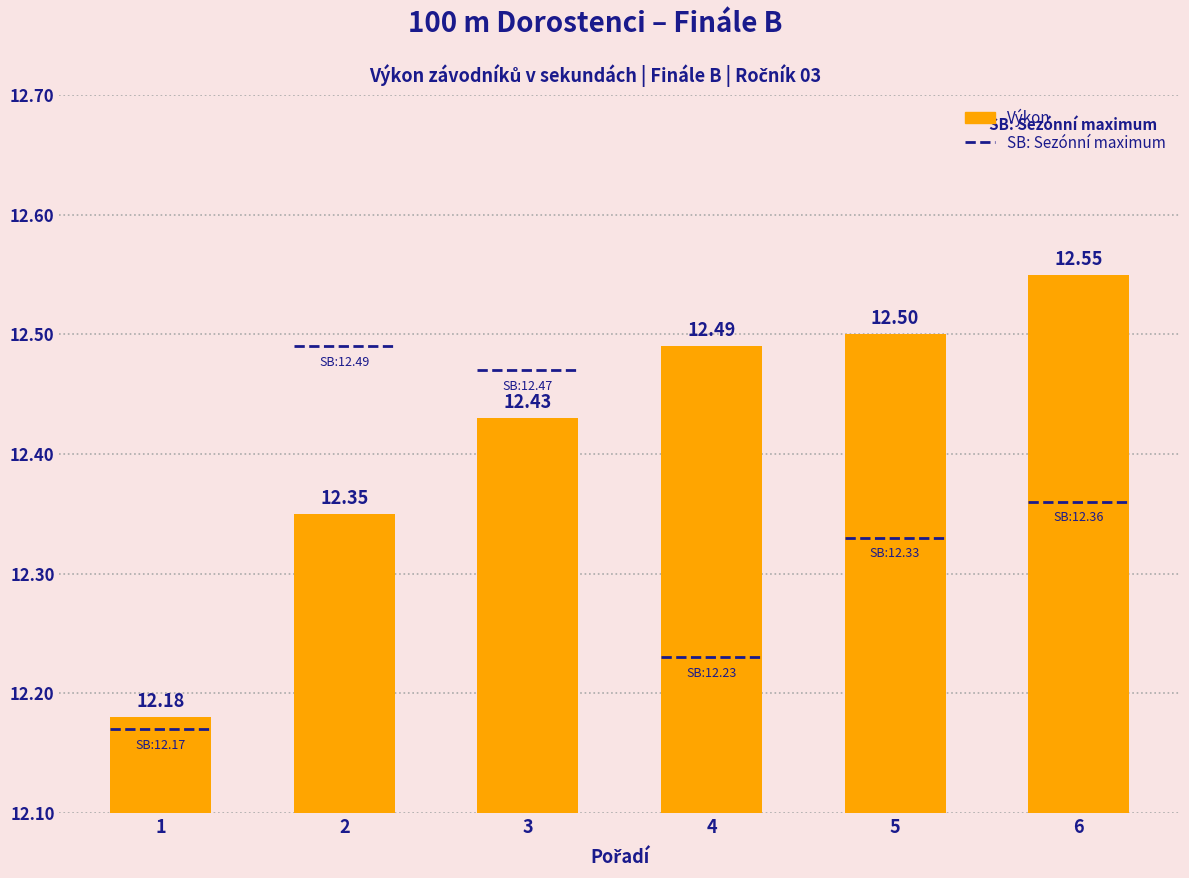

What is the value of the 3rd bar from the left?

12.4